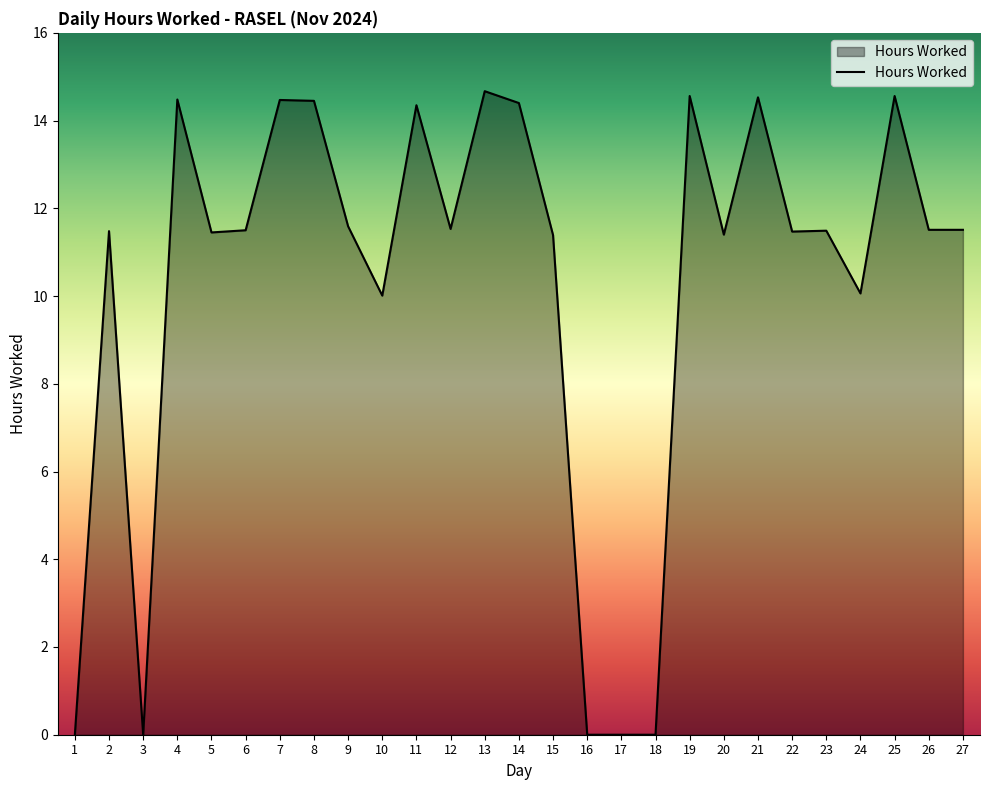

What is the difference between the maximum and minimum values?

14.7